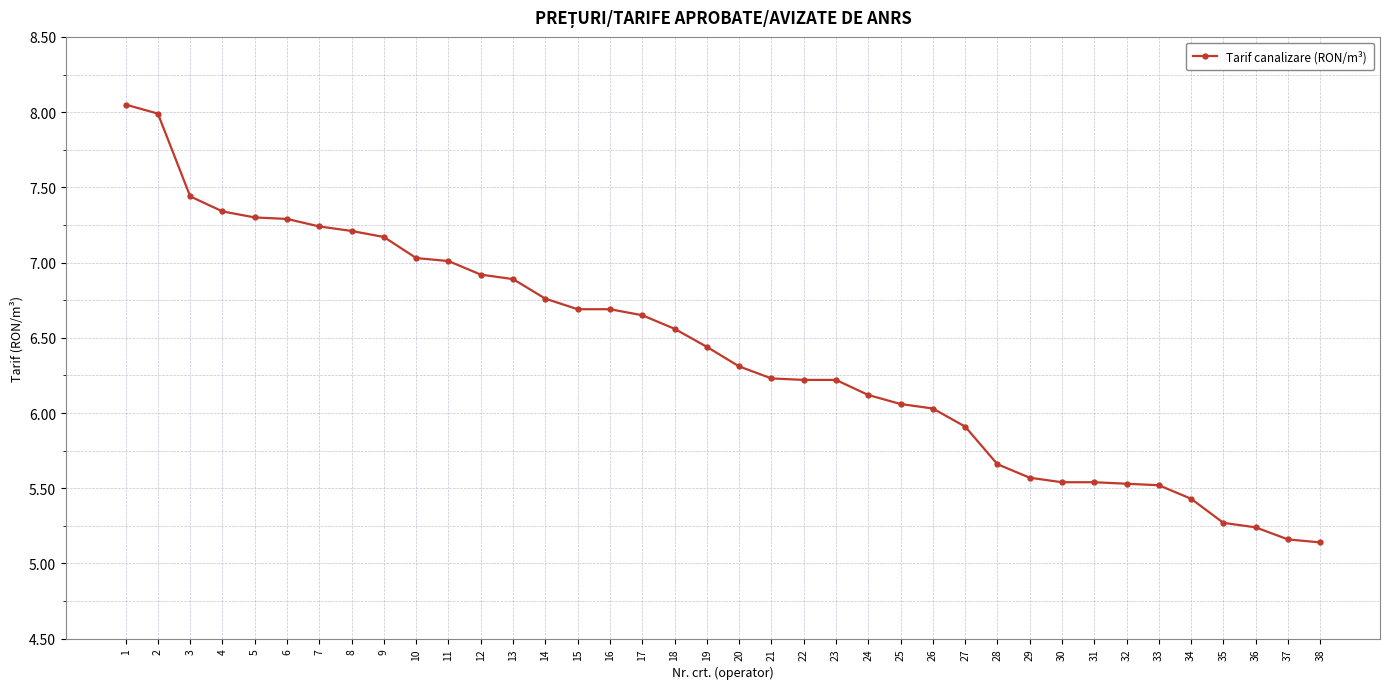

What is the difference between the maximum and minimum values?

2.9